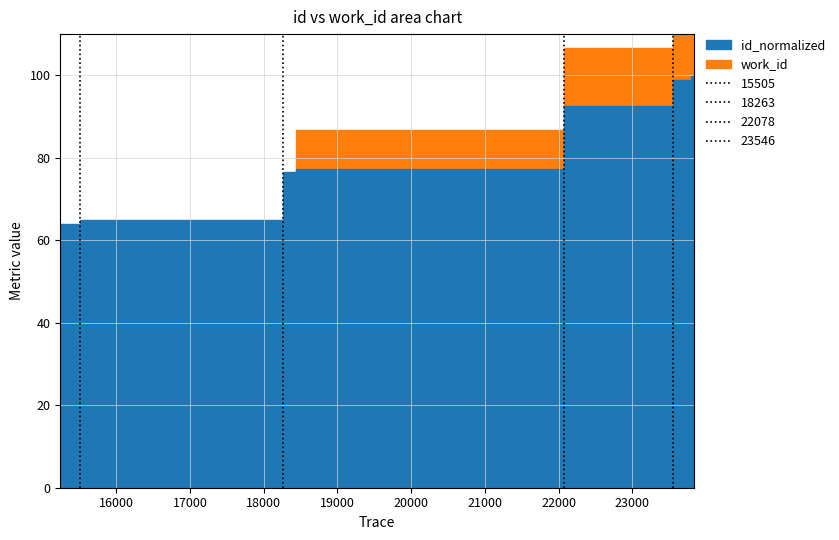

How many times do work_id and id cross each other?

1